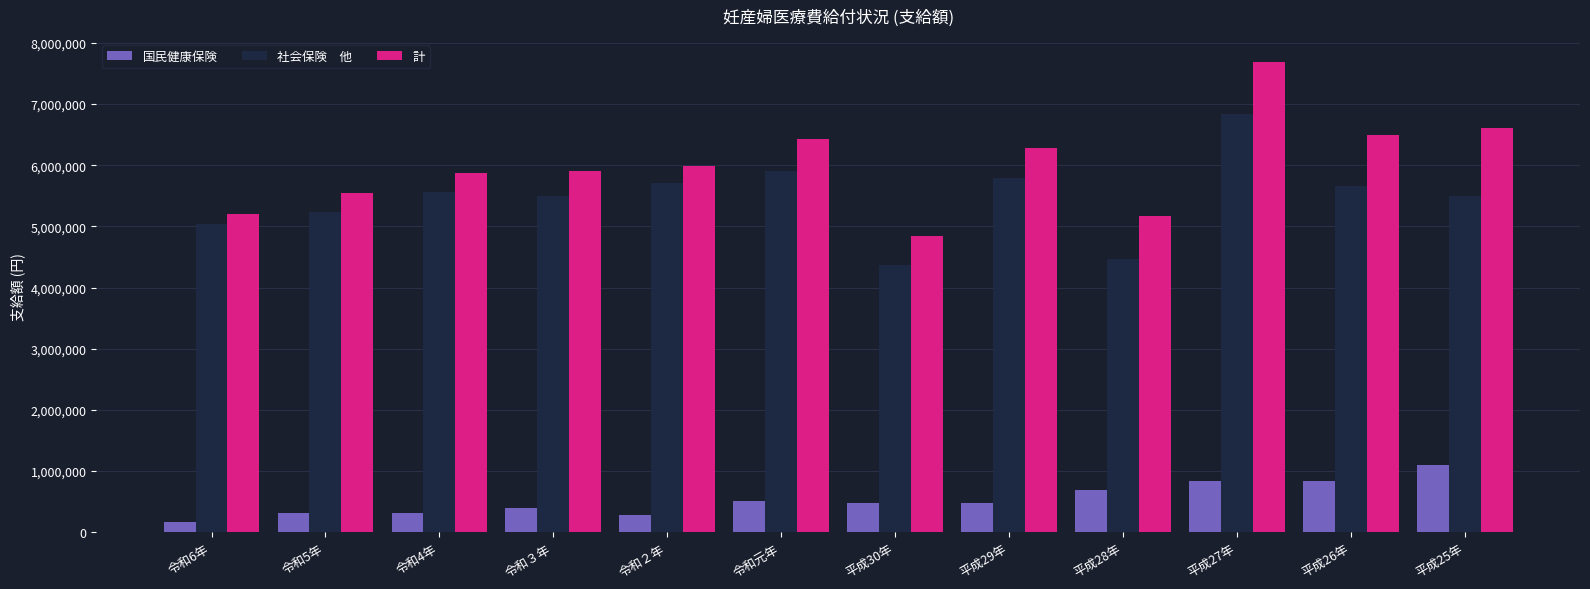

How many groups of bars are there?

12